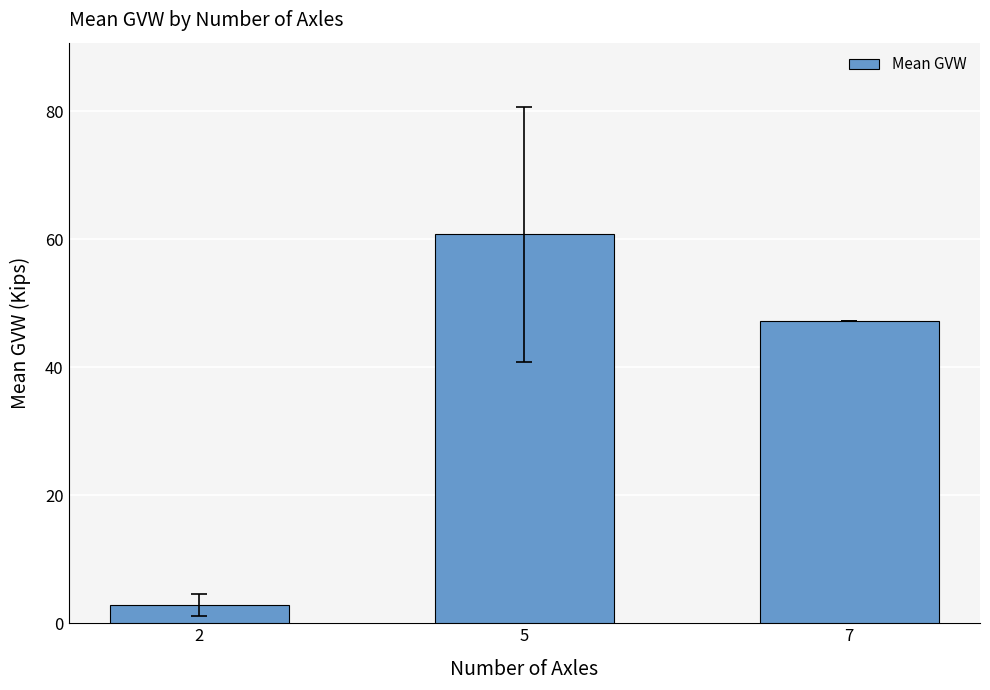

At which category does the chart reach its minimum across all series?

2